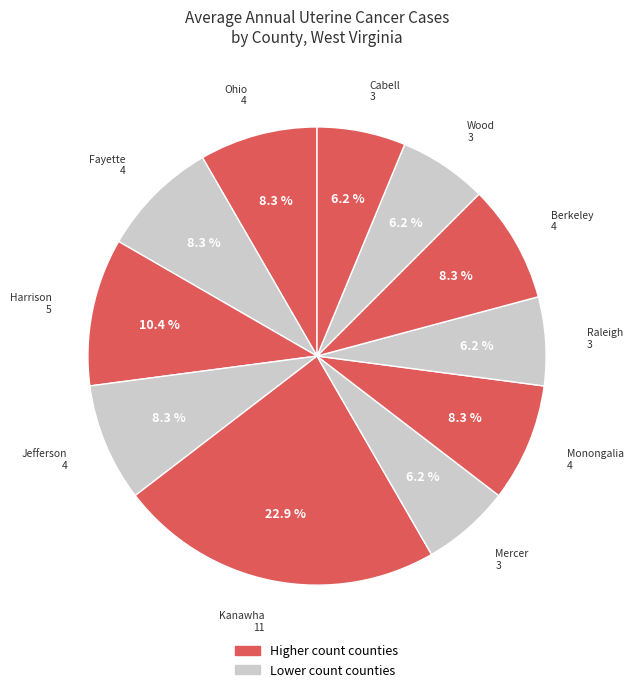

What is the largest slice in the pie chart?

Kanawha County